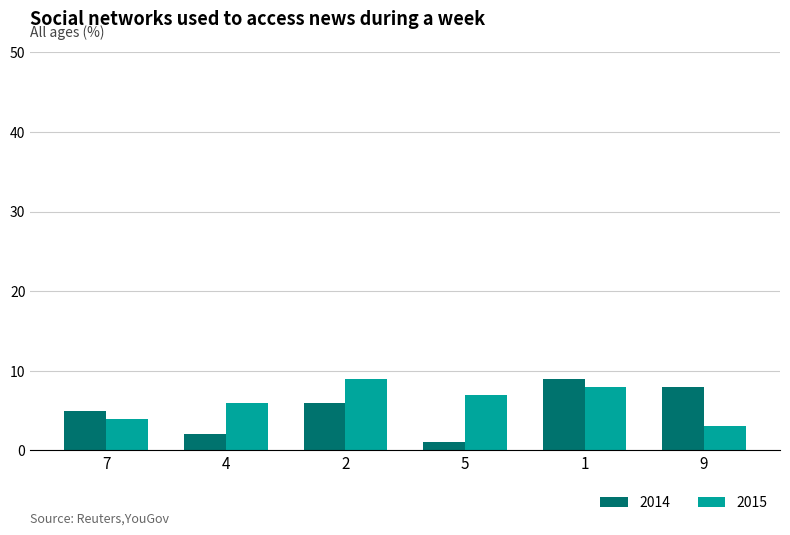

How many bars are there in each group?

2